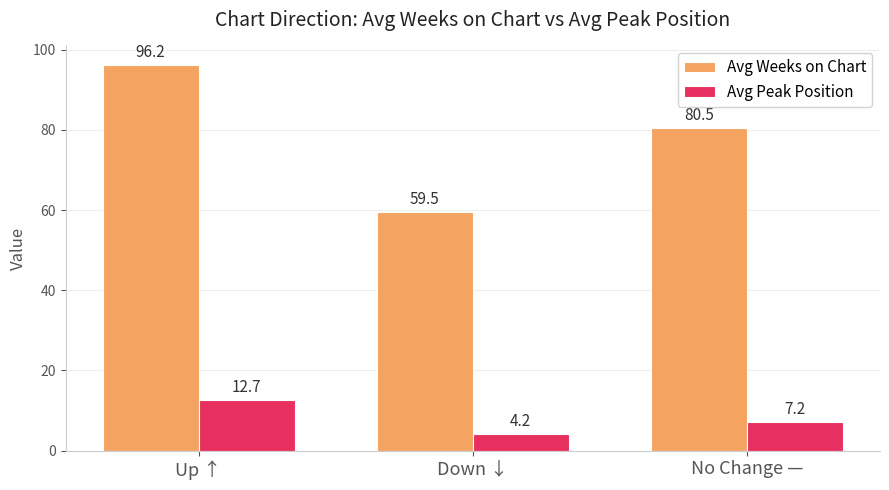

What are all the series names shown in the legend?

Avg Weeks on Chart, Avg Peak Position